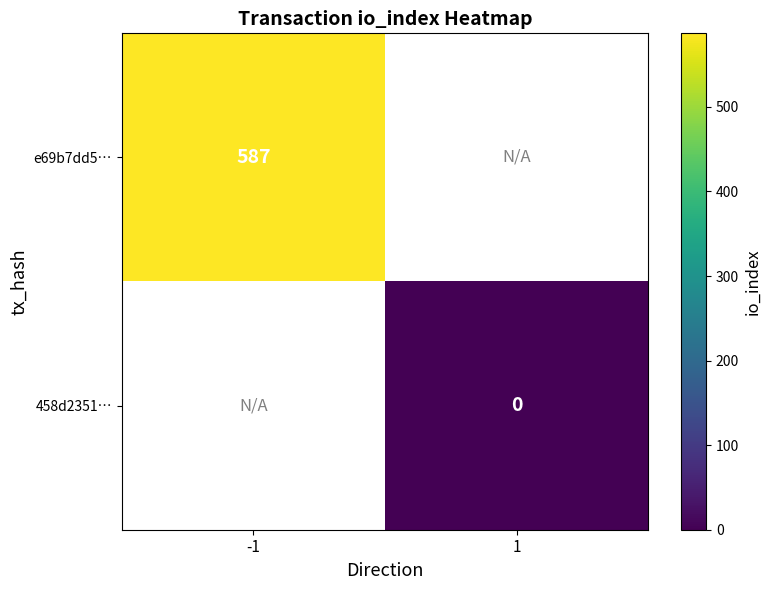

The e69b7dd5… series shows 149 at -1. True or false?

False